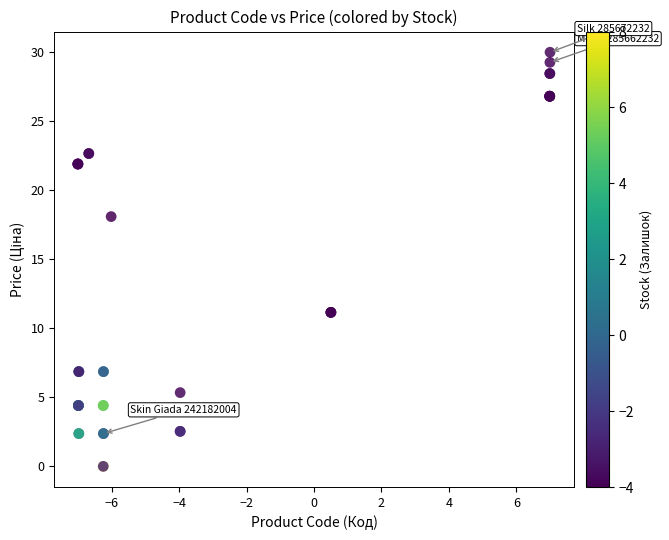

What Y value in the scatter plot is closest to 15?

18.1